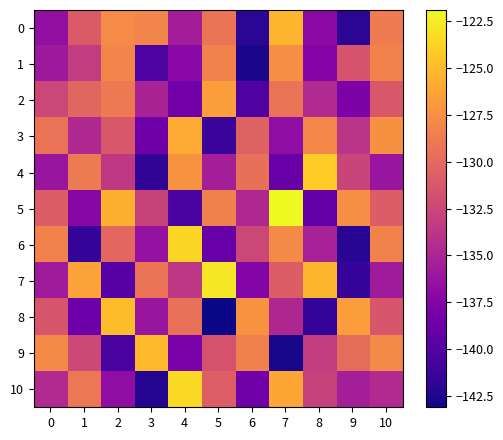

Rank the series at 8 from lowest to highest value.

8, 5, 1, 0, 6, 2, 9, 10, 3, 7, 4